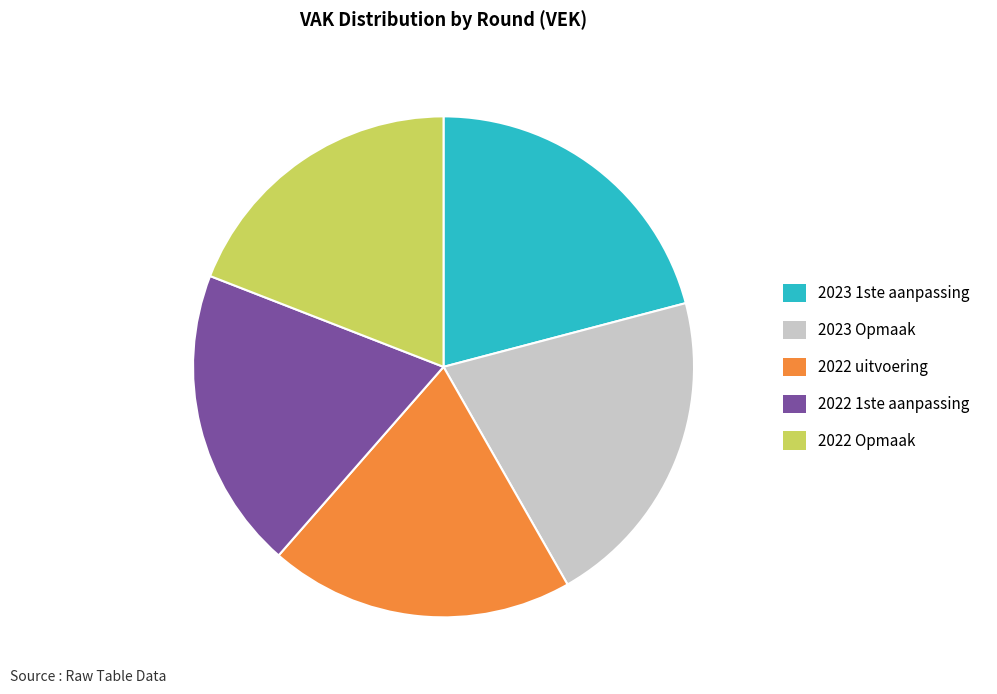

Does 2022 Opmaak represent more than half of the total?

No